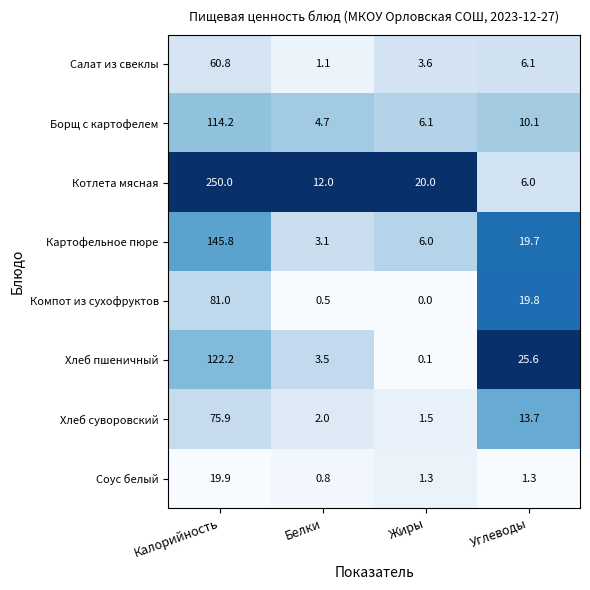

What is the greatest value displayed?

250.0